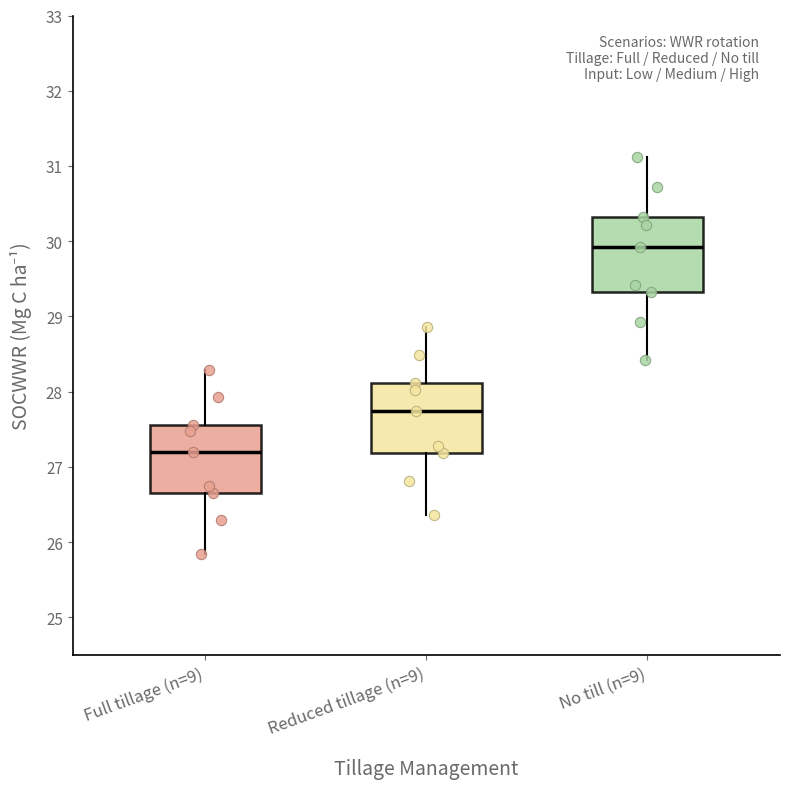

Which box has the lowest median line?

Full tillage (n=9)